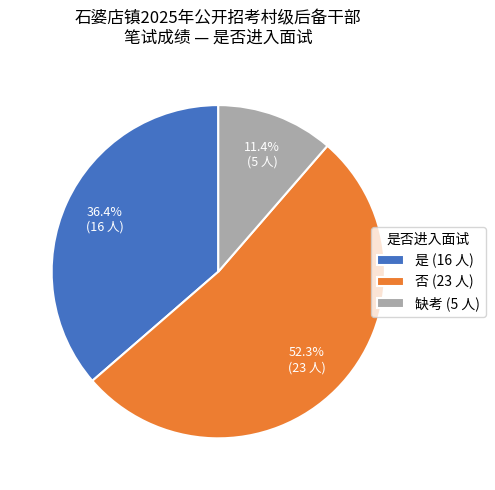

Which category has the smallest portion of the pie?

缺考